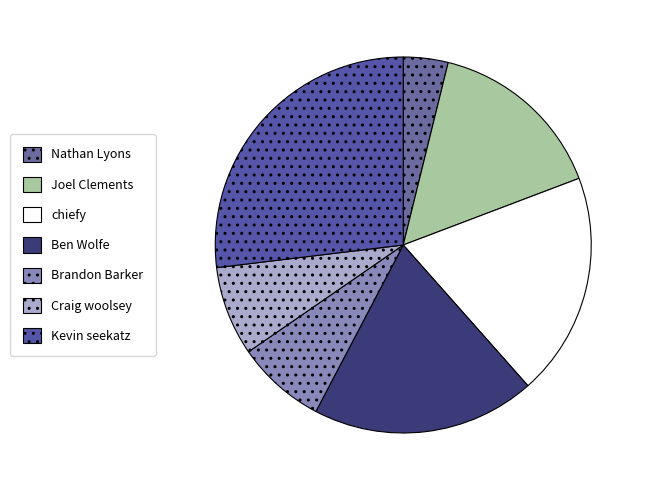

True or false: chiefy accounts for 19% of the total.

True